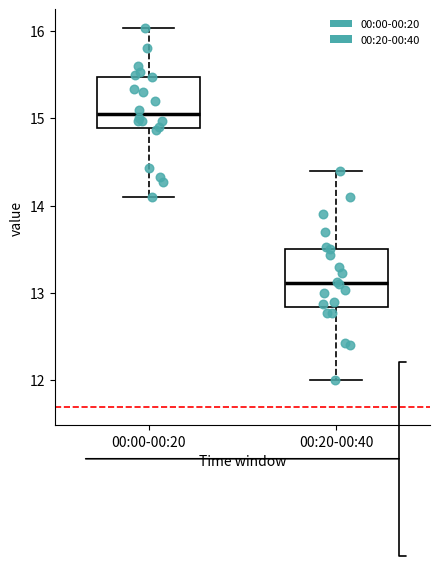

Which box has the highest median line?

00:00-00:20